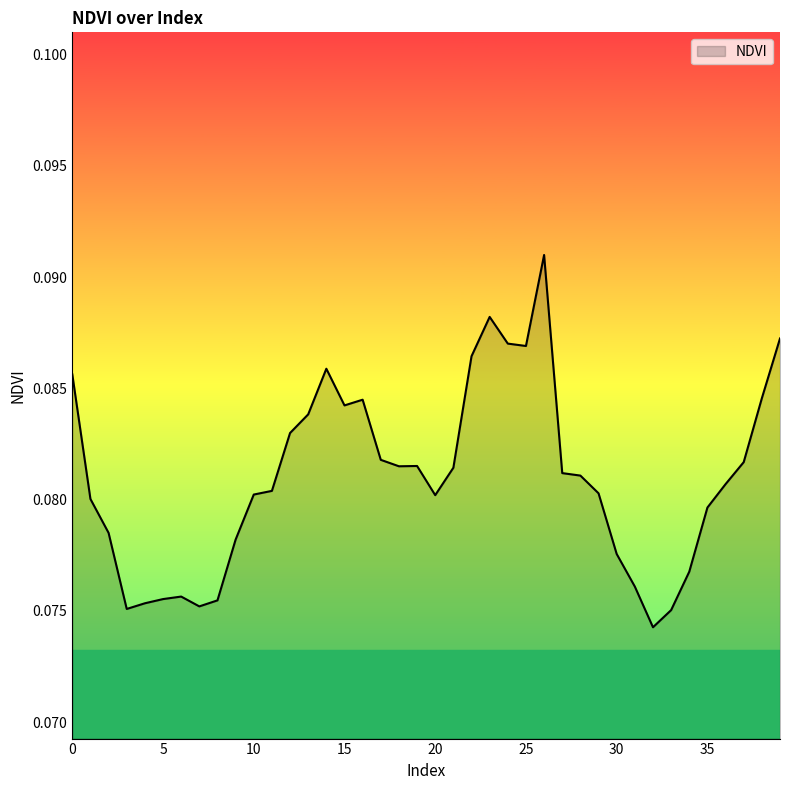

At which category does the chart reach its peak across all series?

26